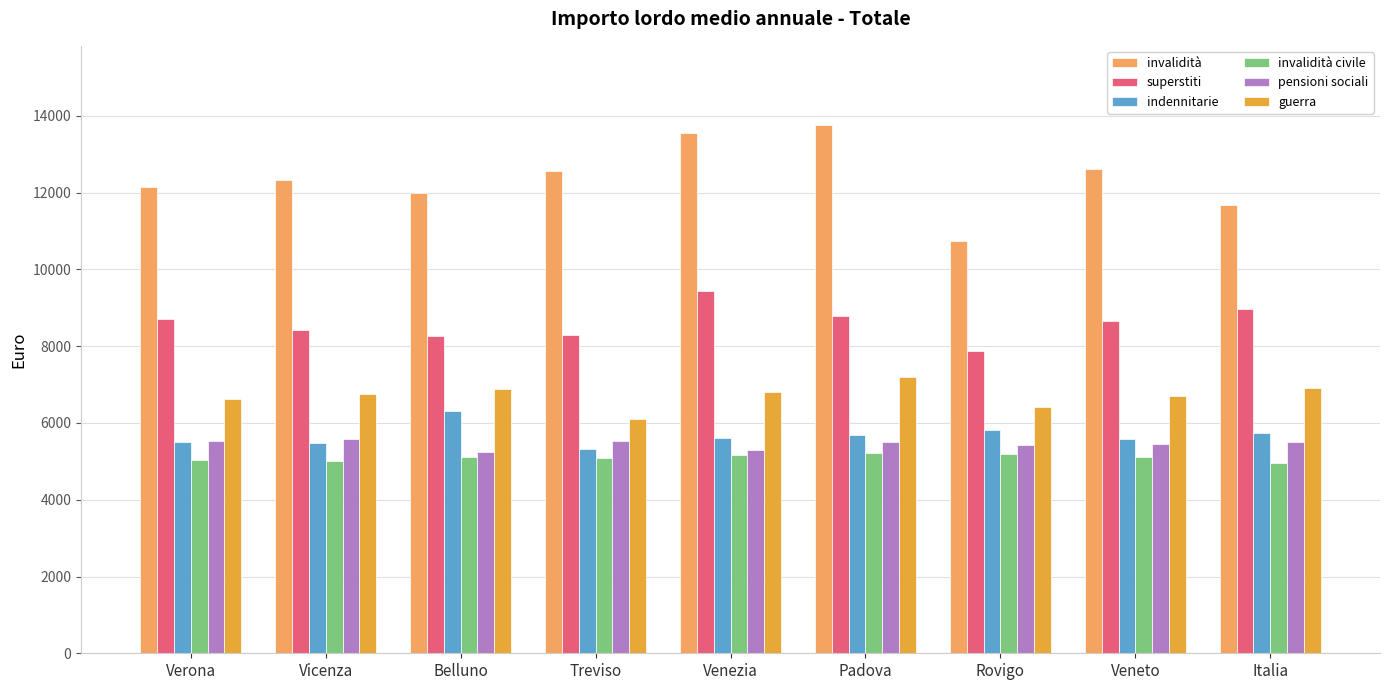

Which series has the largest total across all categories?

invalidità